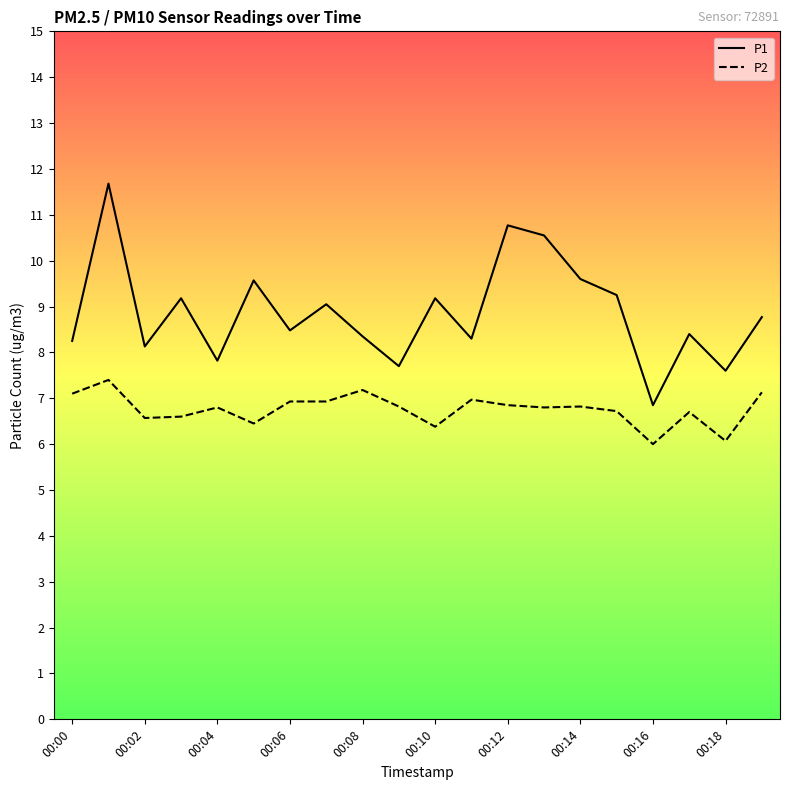

What is the maximum value for P2?

7.4